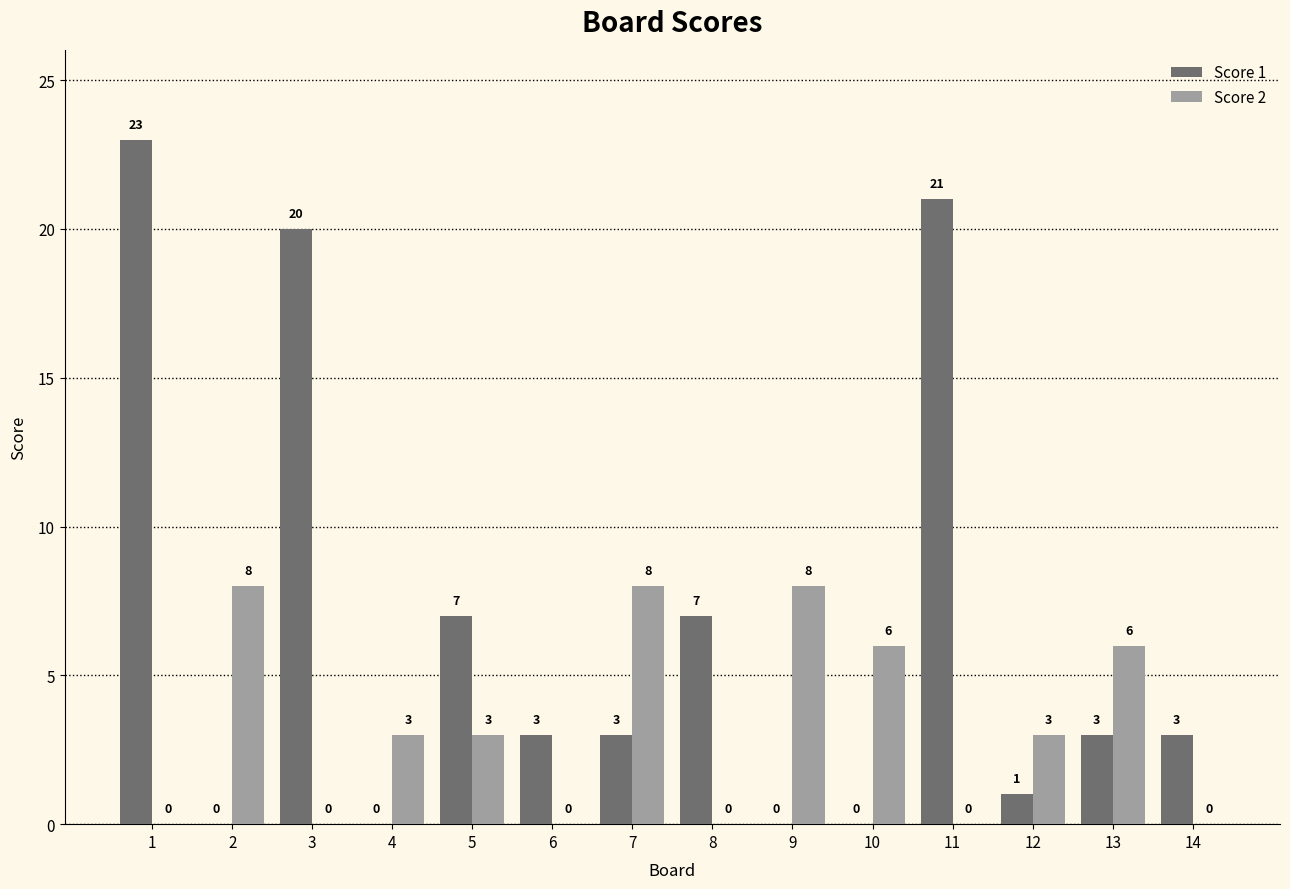

Which category has the highest value across all series?

1